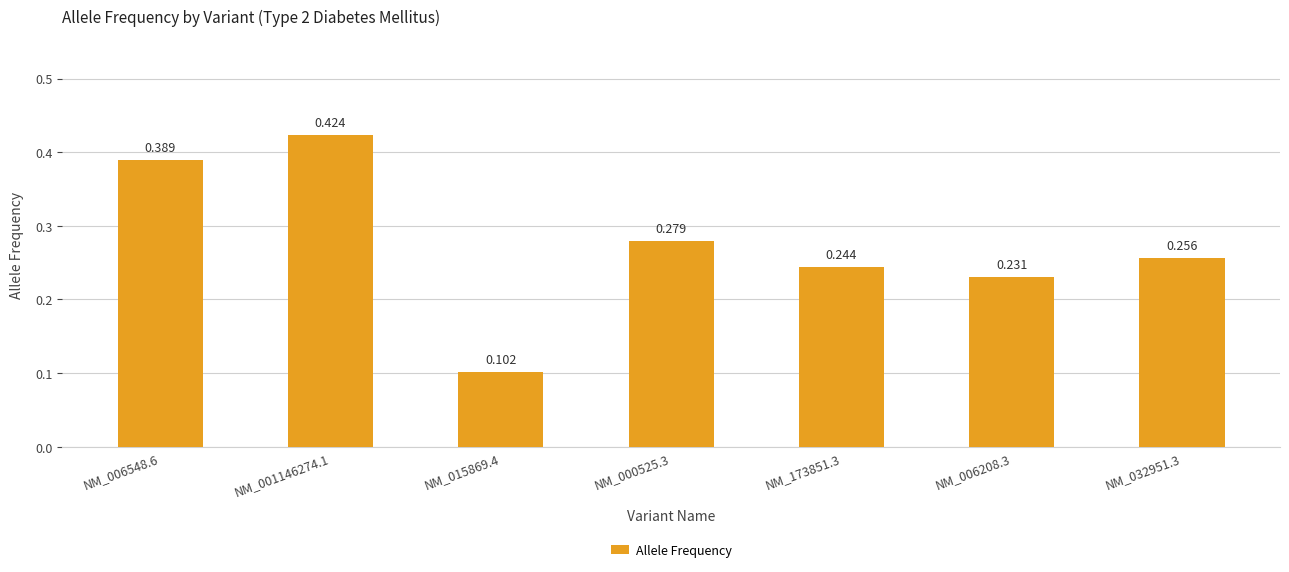

List the labels in order of value, smallest first.

NM_015869.4, NM_006208.3, NM_173851.3, NM_032951.3, NM_000525.3, NM_006548.6, NM_001146274.1